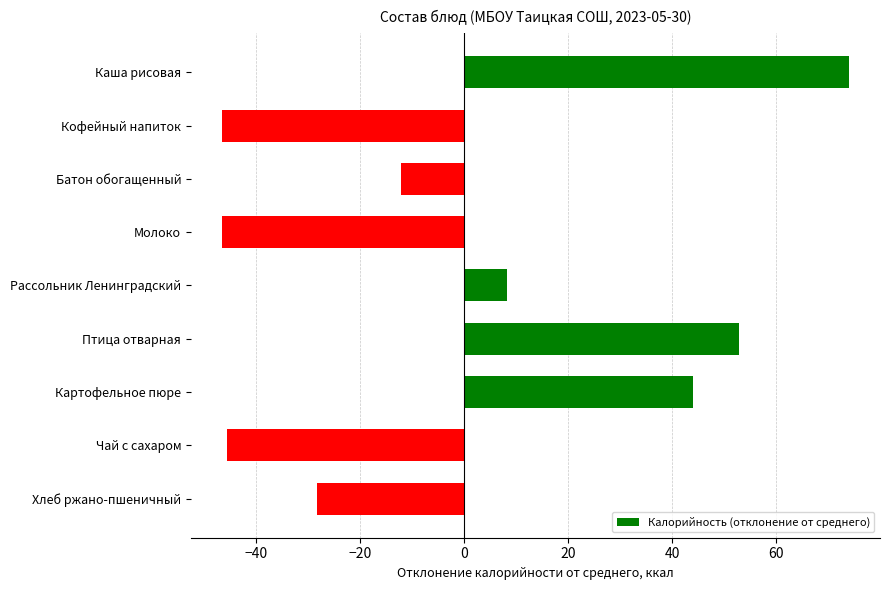

What is the label of the 9th bar from the bottom?

Каша рисовая